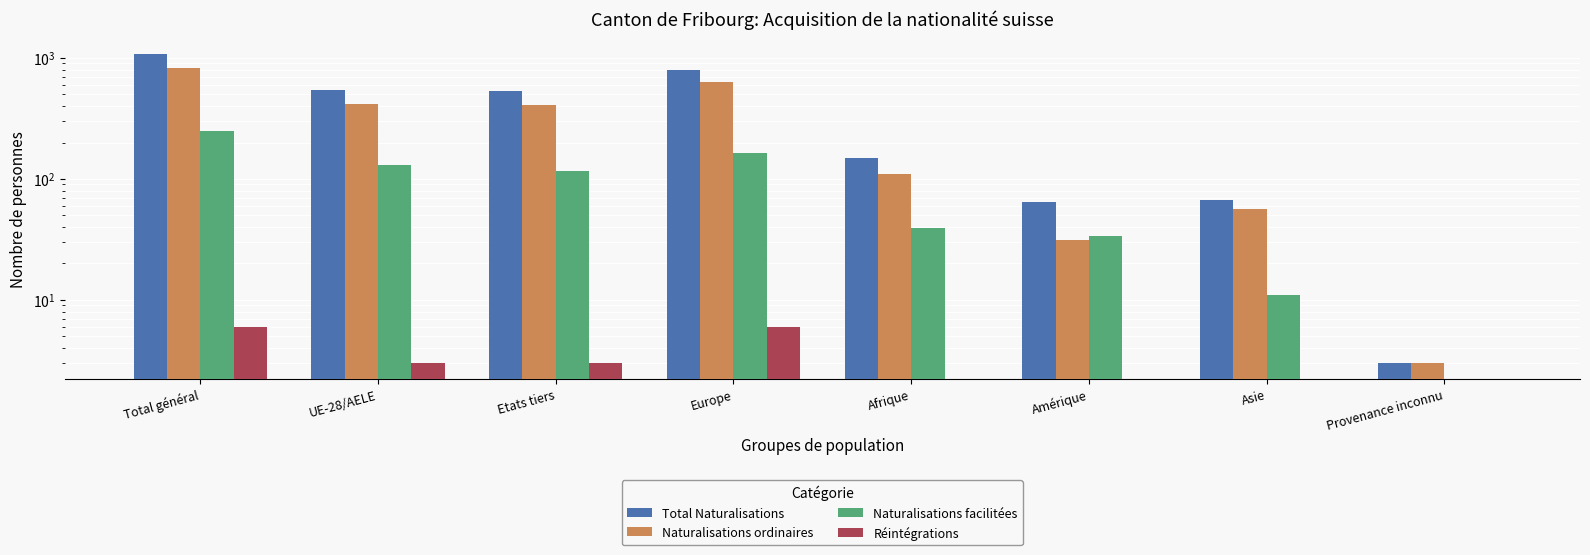

What is the difference between the second highest and minimum values in the Naturalisations facilitées series?

163